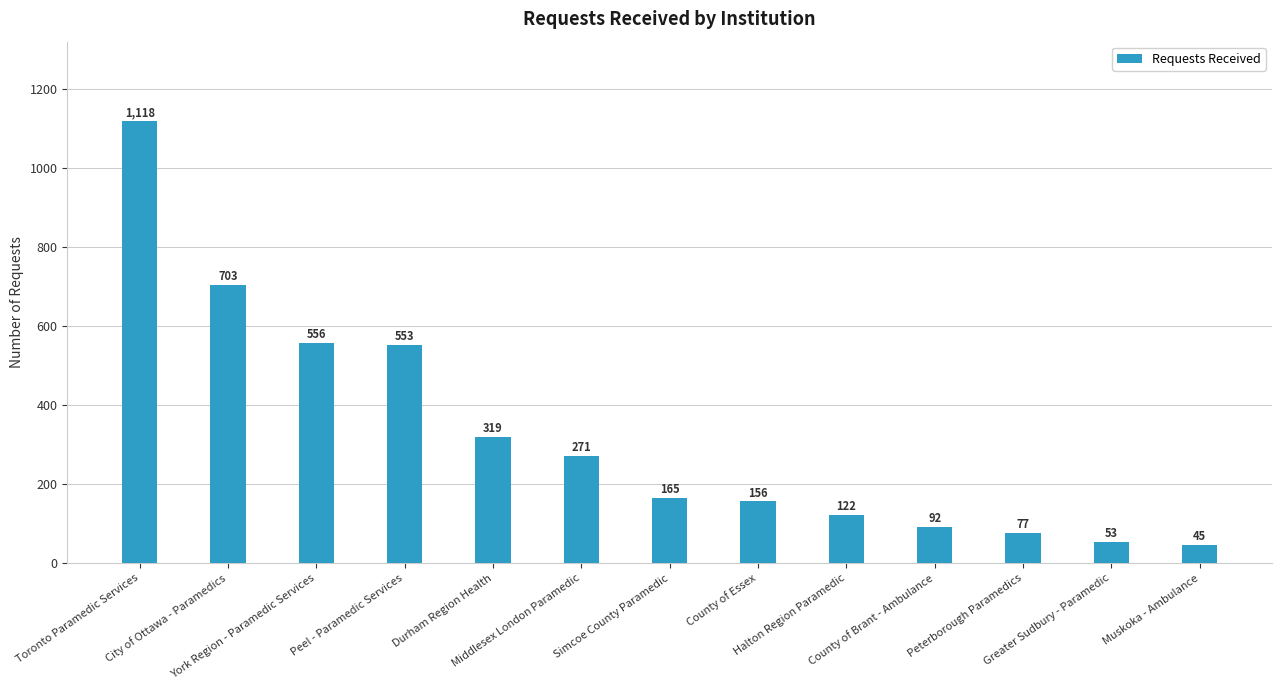

What is the label of the 3rd bar from the right?

Peterborough Paramedics